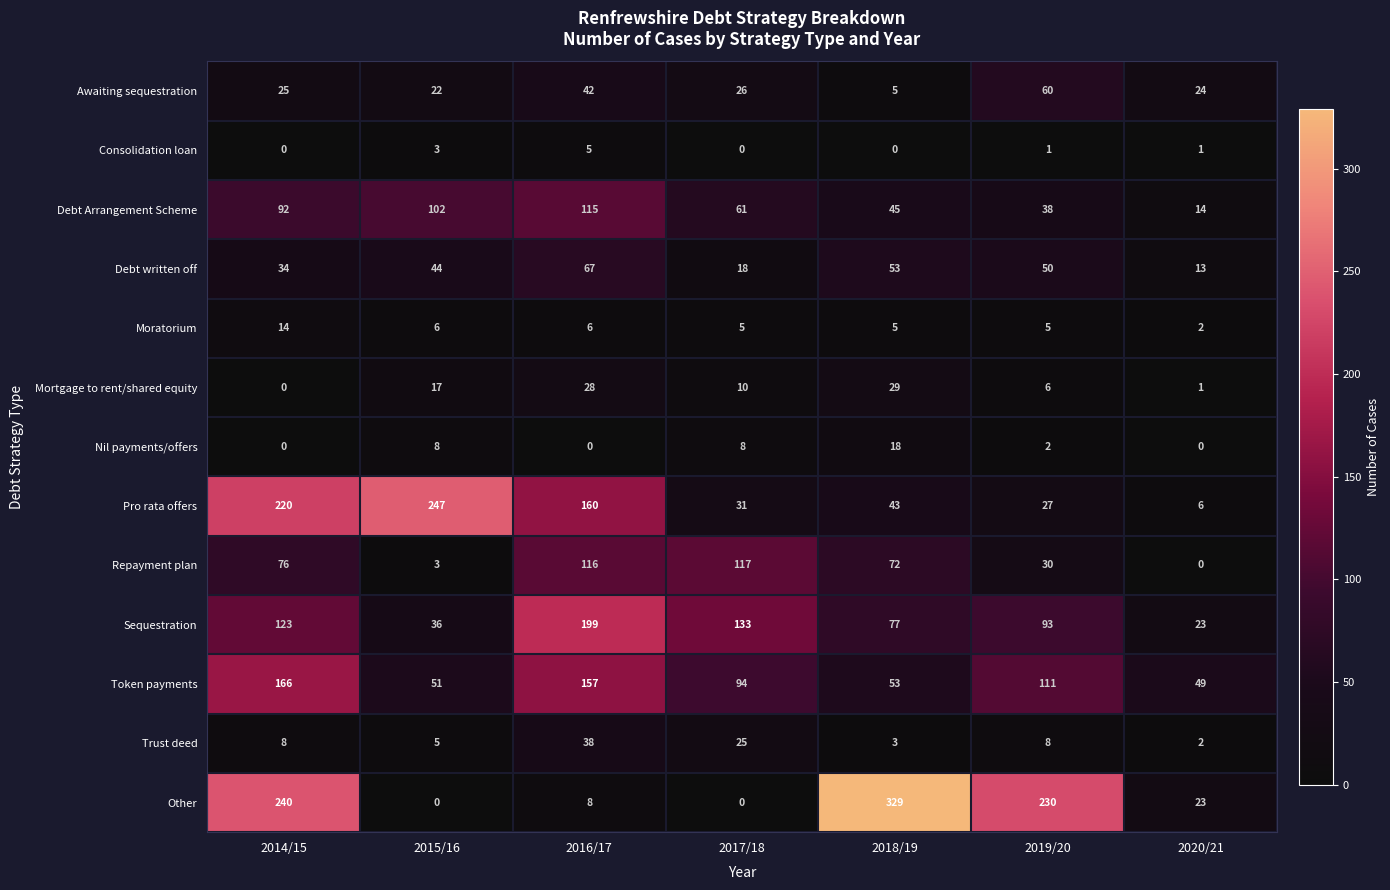

Is it true that Repayment plan equals 1 at 2015/16?

False